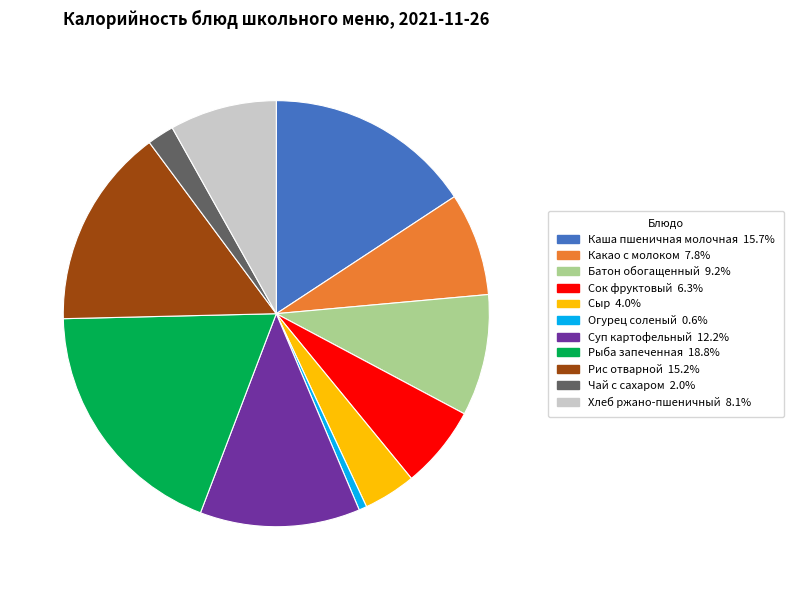

Is the sum of Сыр and Батон обогащенный greater than half?

No